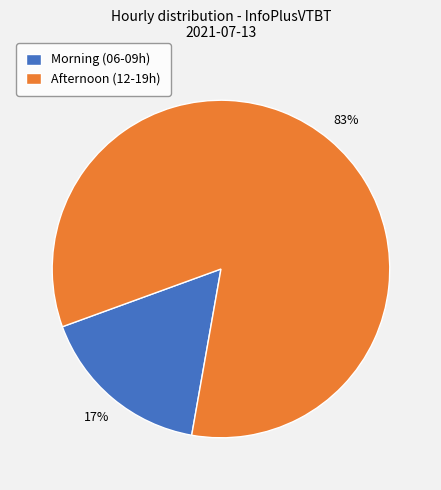

Is the sum of Morning (06-09h) and Afternoon (12-19h) greater than half?

Yes